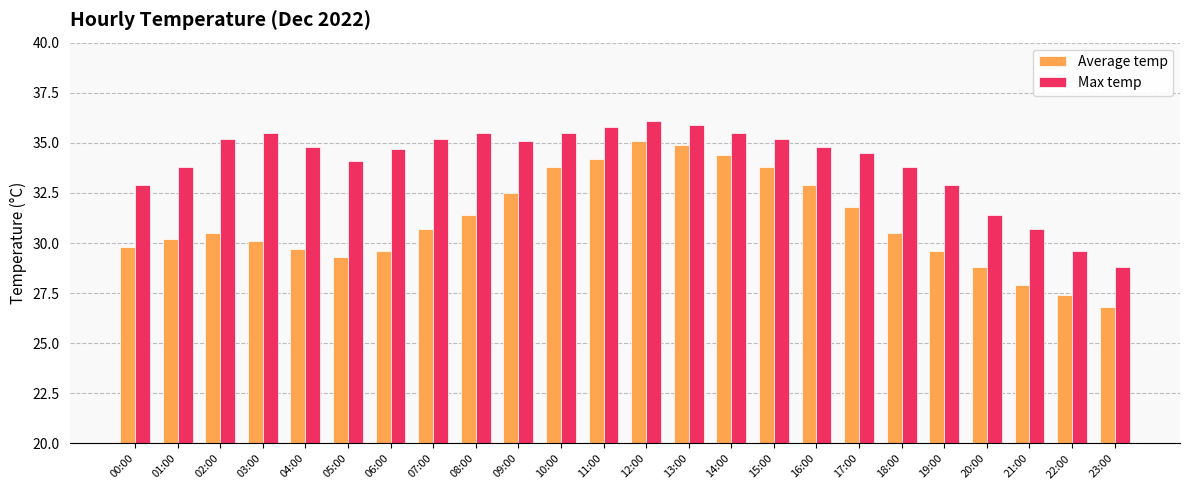

True or false: Average temp has a value of 49.1 at 20:00.

False